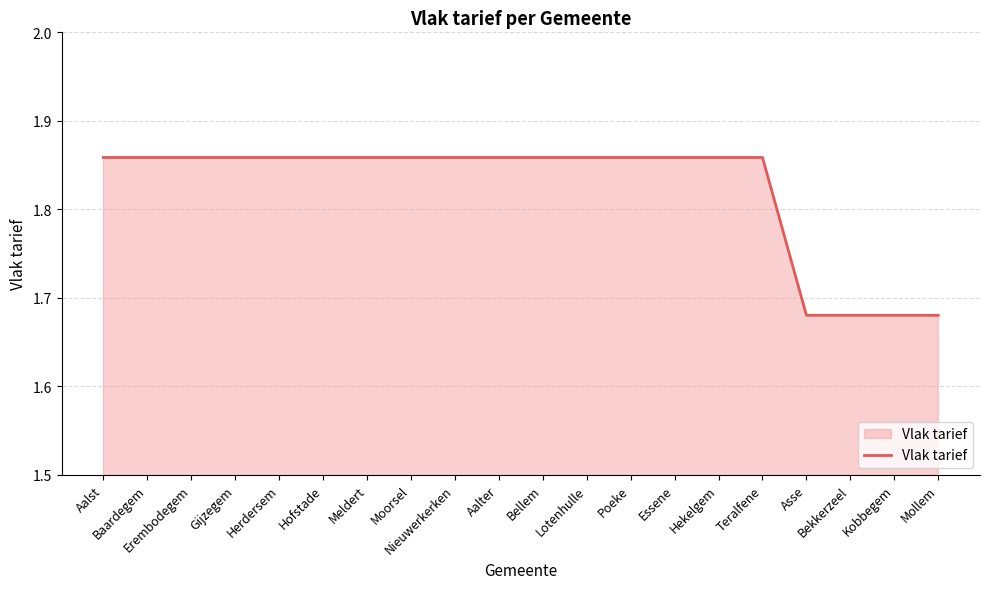

How many lines are shown in the chart?

1